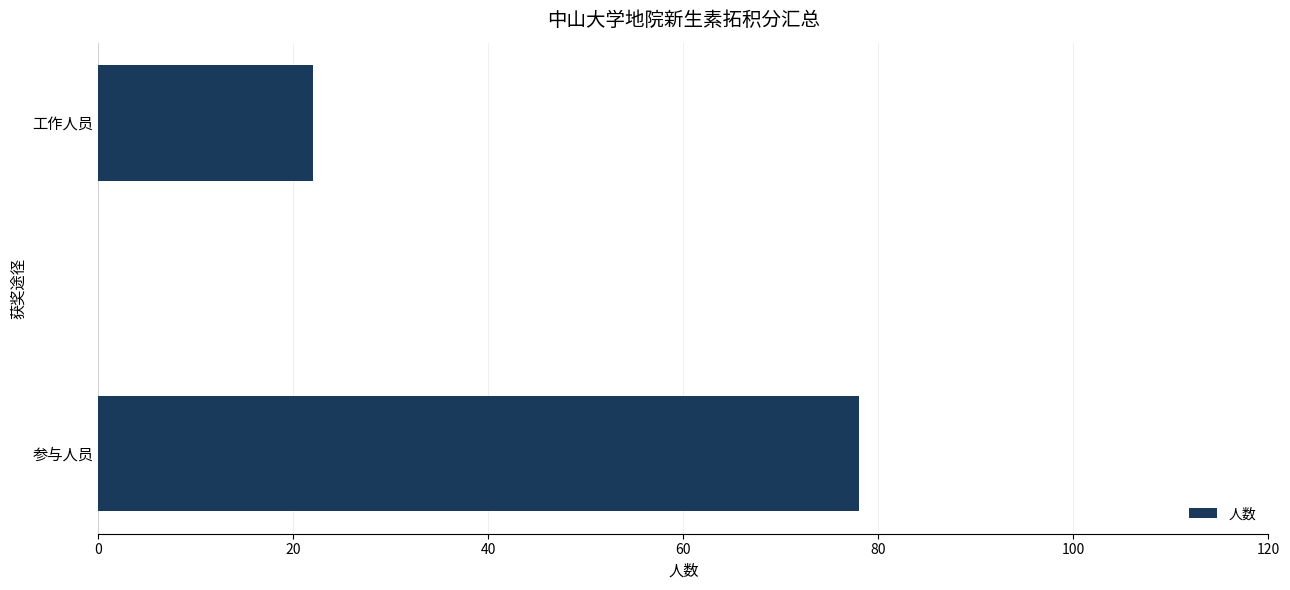

What is the difference between the maximum and minimum values?

56